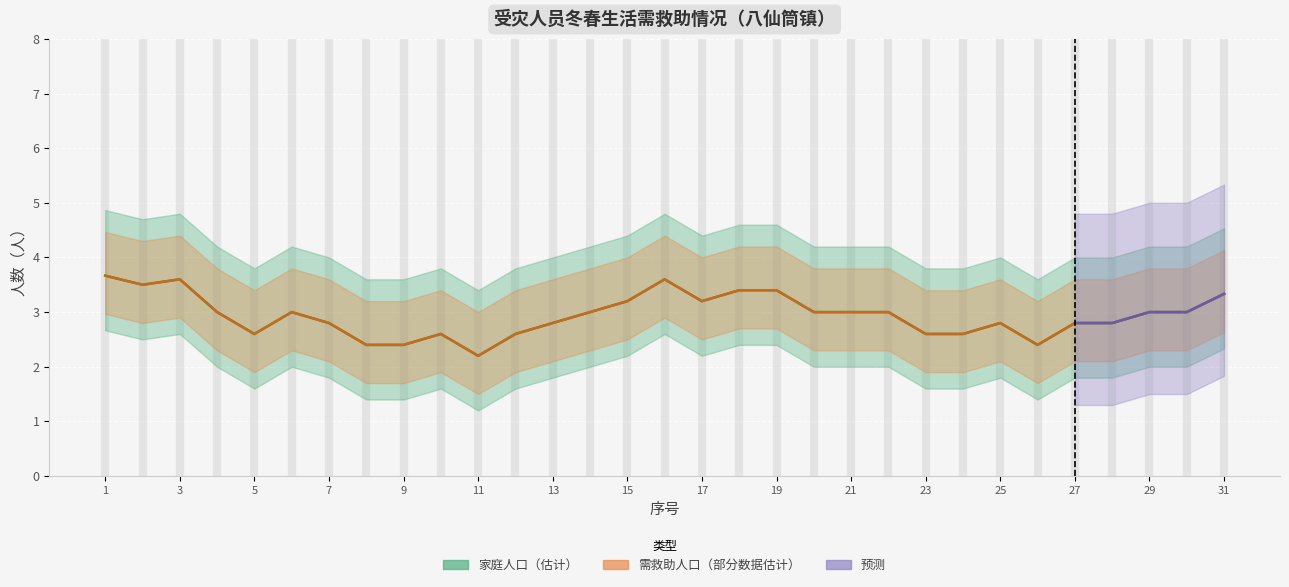

What is the approximate value of 需救助人口 at 11?

2